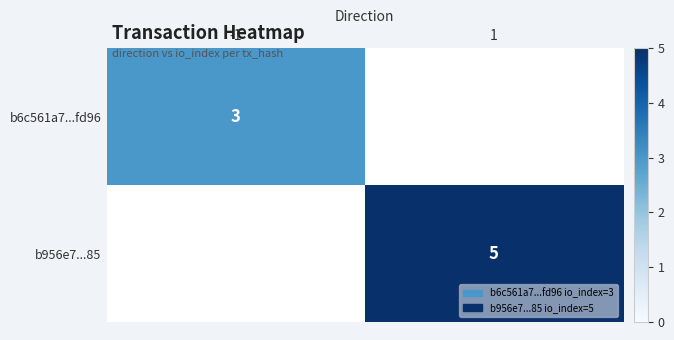

Is the value of b6c561a7...fd96 at -1 greater than the value of b956e7...85 at 1?

No